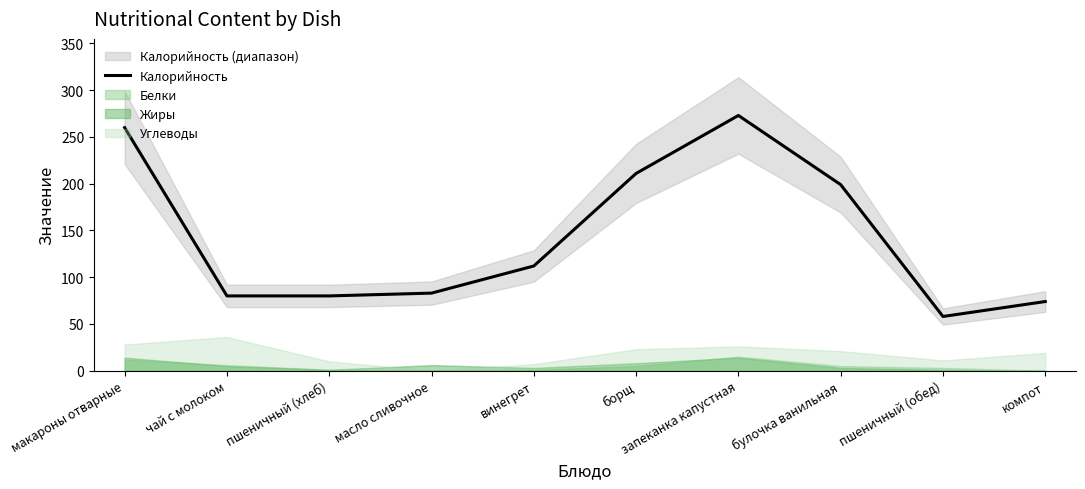

Reading left to right, extract all data points from this chart.

макароны отварные=260	чай с молоком=80	пшеничный (хлеб)=80	масло сливочное=83	винегрет=112	борщ=211	запеканка капустная=273	булочка ванильная=199	пшеничный (обед)=58	компот=74